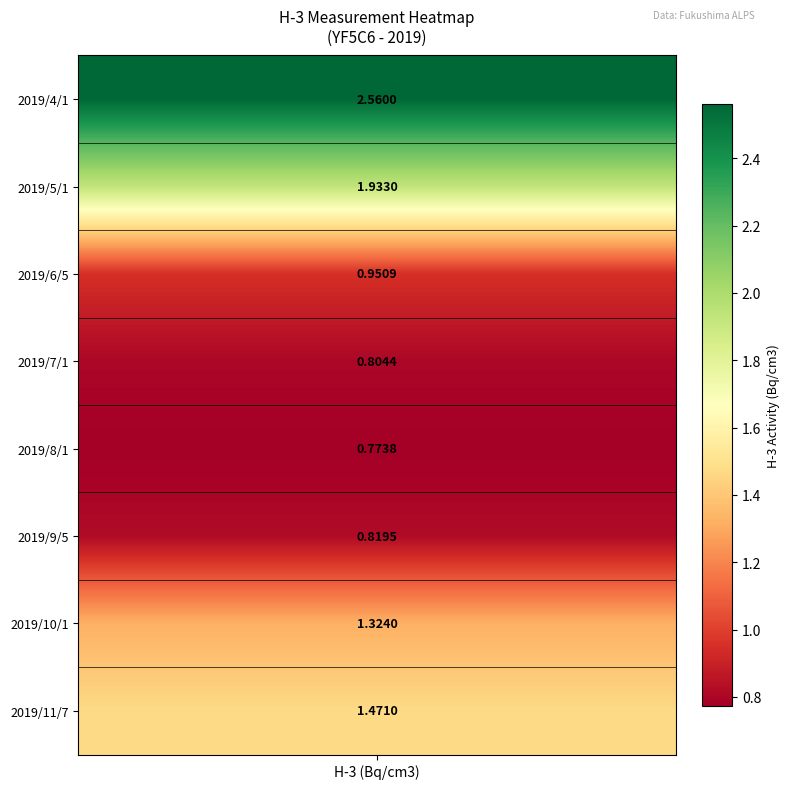

What is the difference between the maximum and minimum values?

1.8